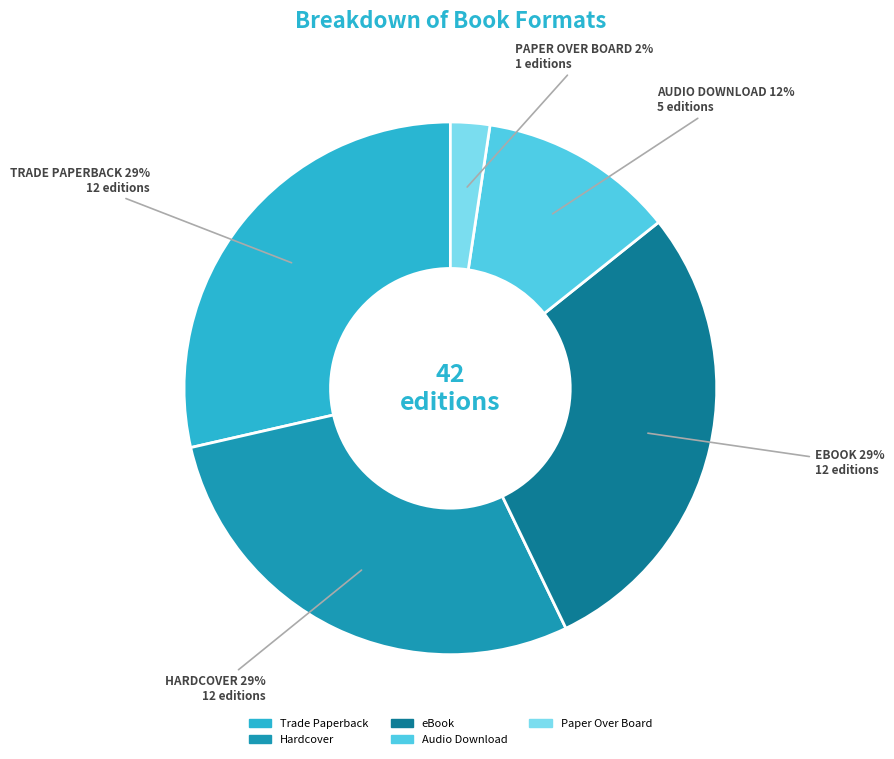

Which slice is the smallest?

Paper Over Board